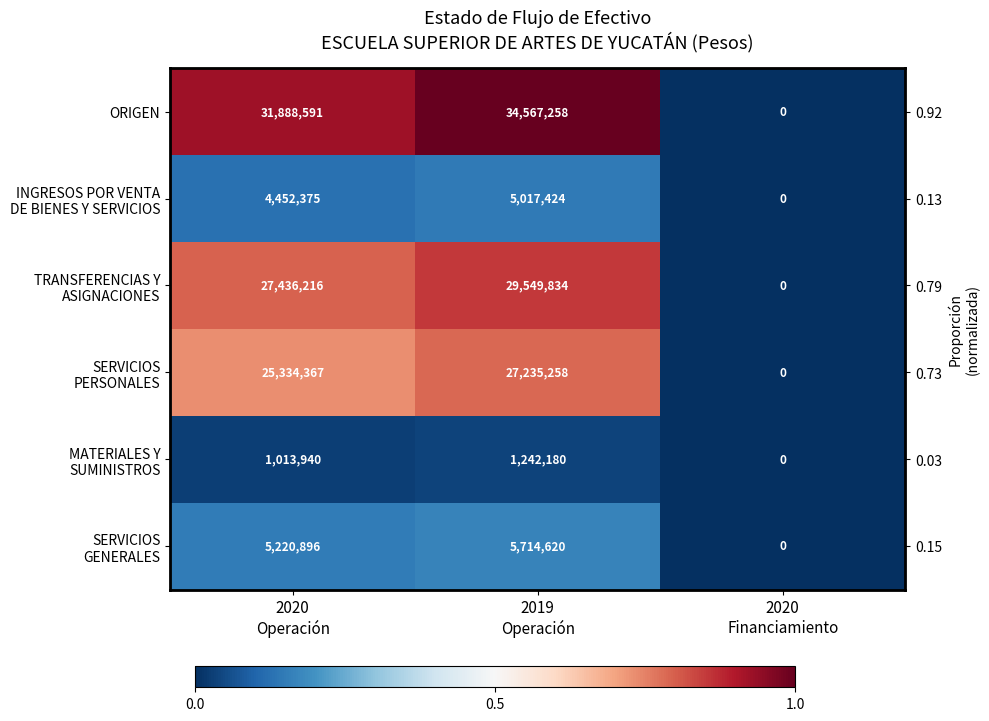

The INGRESOS POR VENTA DE BIENES Y SERVICIOS series shows 0.2 at 2020 Operación. True or false?

False